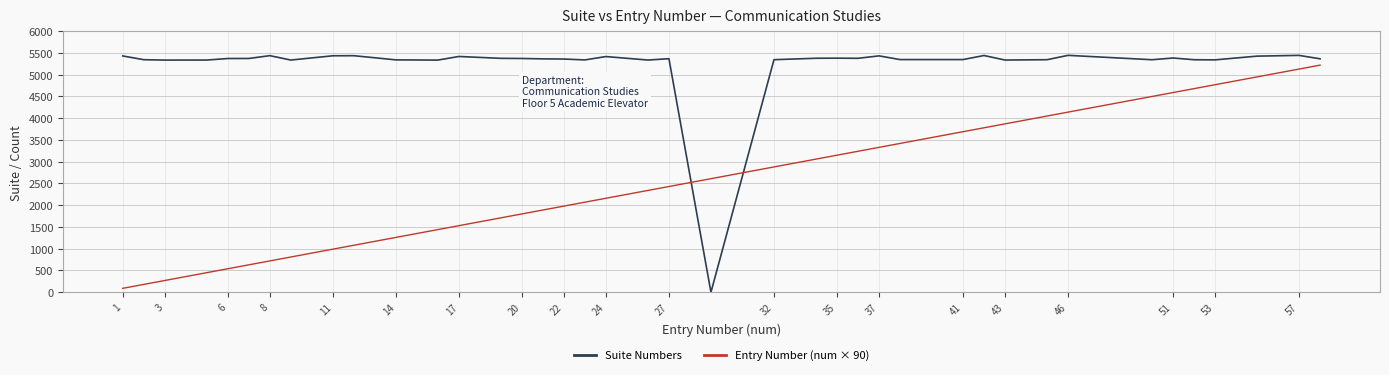

What is the greatest value displayed?

5445